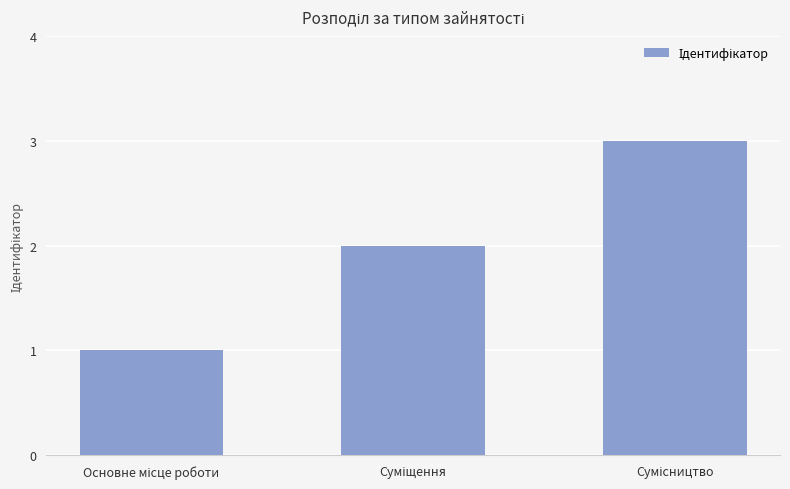

What is the maximum value shown in the chart?

3